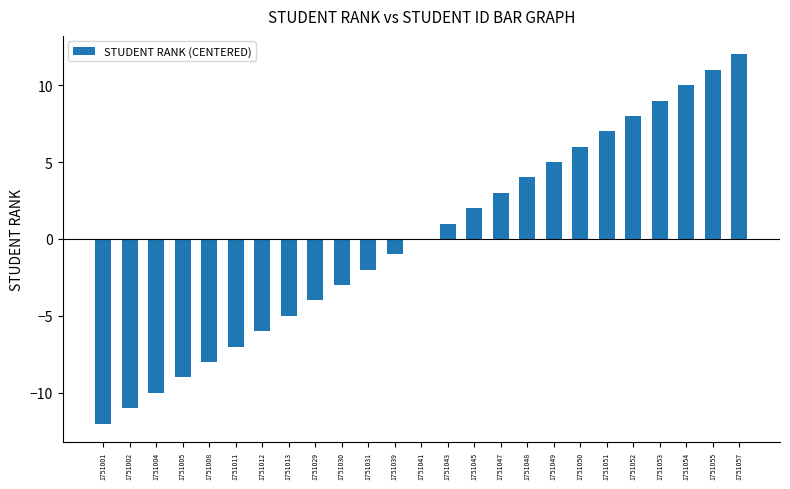

What is the sum of the values at 1751011 and 1751045?

-5